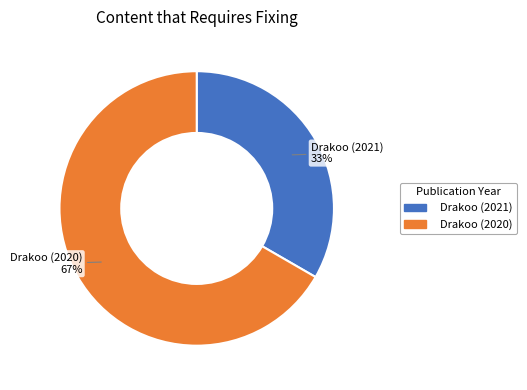

Is it true that Drakoo (2020) is 53% of the pie?

False